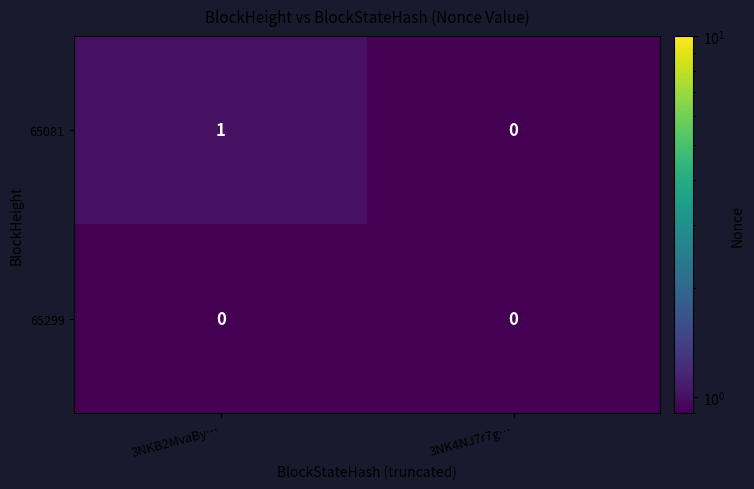

True or false: 65299 has a value of 0 at 3NK4NJ7r7g….

True